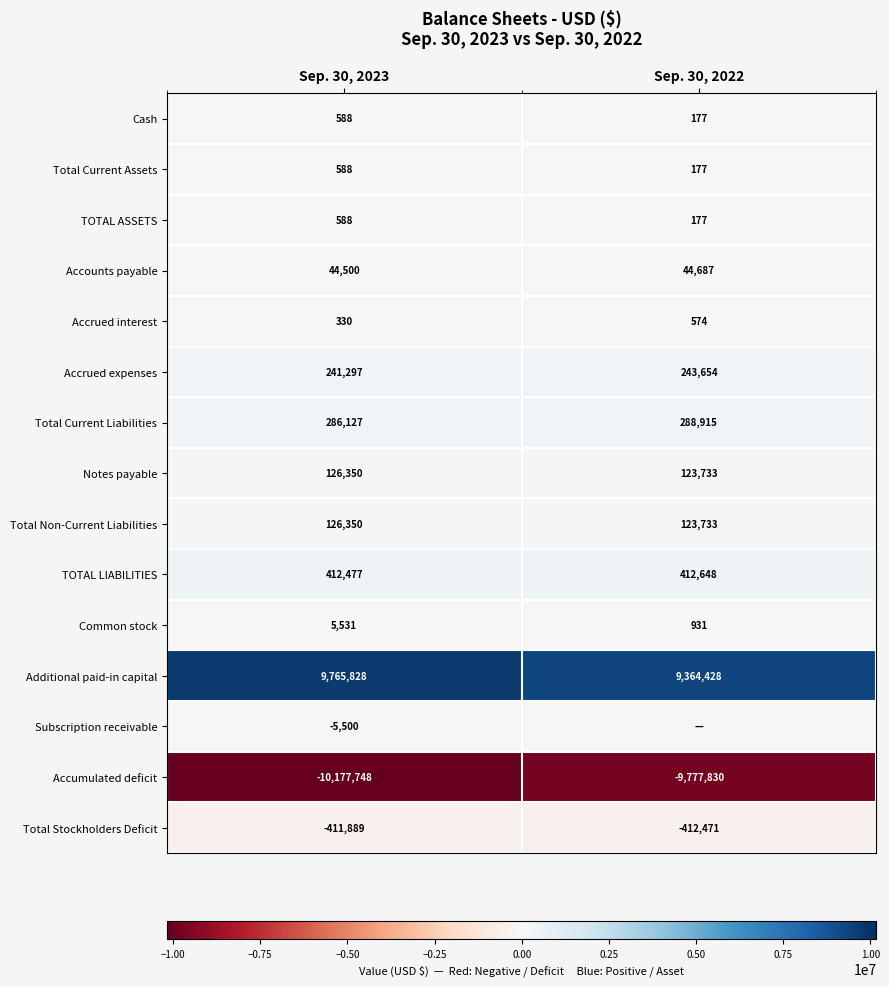

At which category does the chart reach its minimum across all series?

Sep. 30, 2023